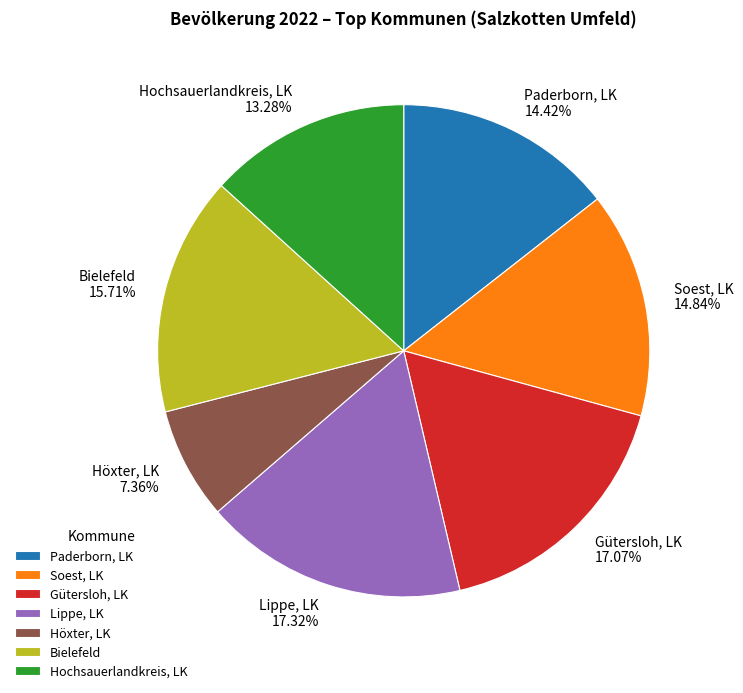

To the nearest percent, what portion does Höxter, LK represent?

7%